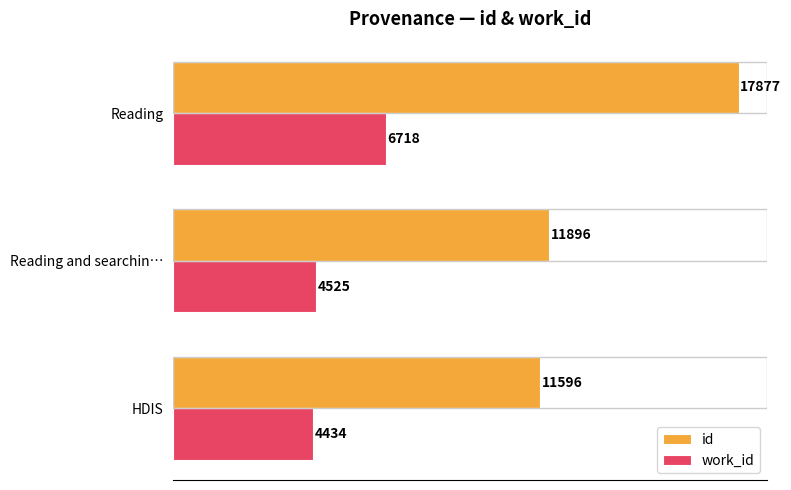

What is the greatest value displayed?

17877.0